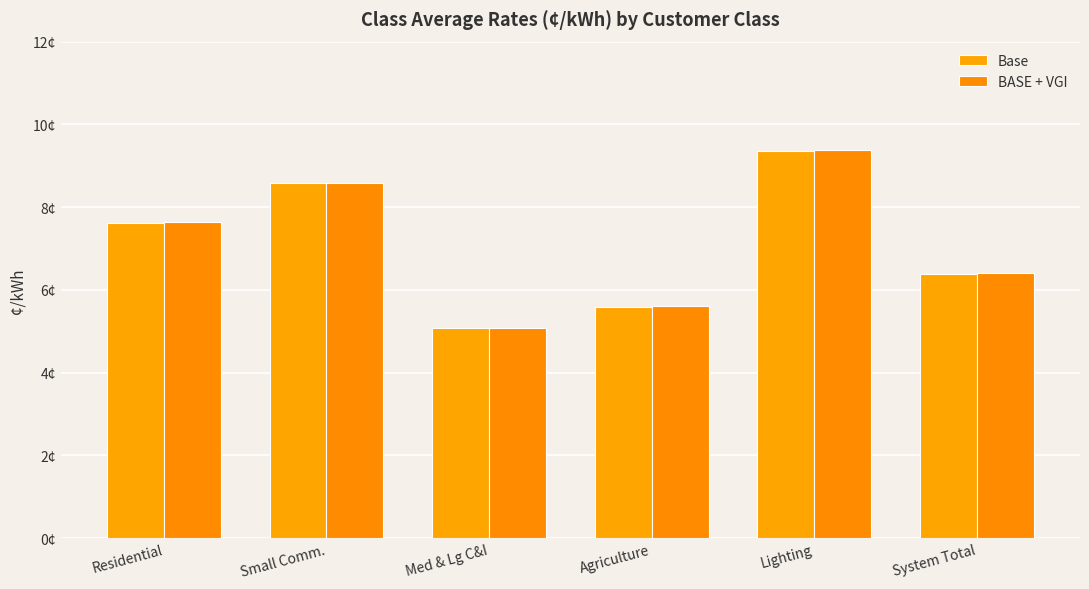

Between Agriculture and System Total, which is larger?

System Total